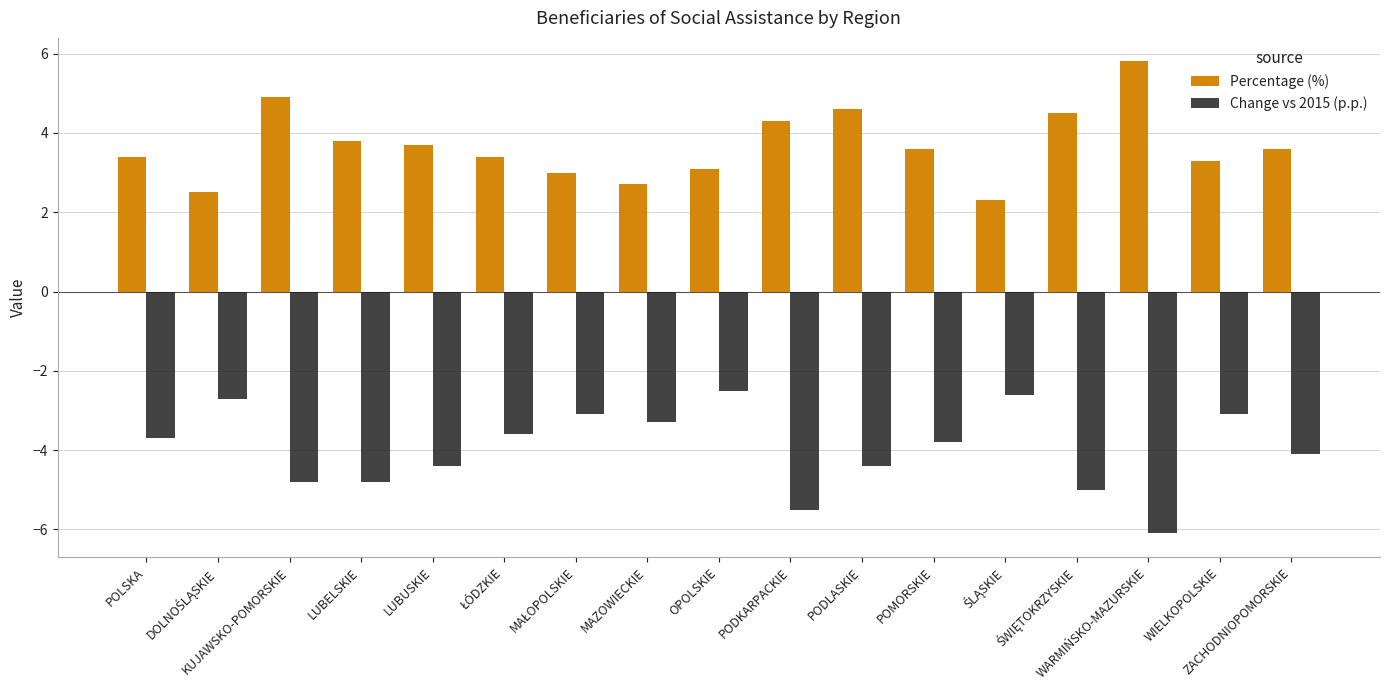

What is the smallest value displayed?

-6.1